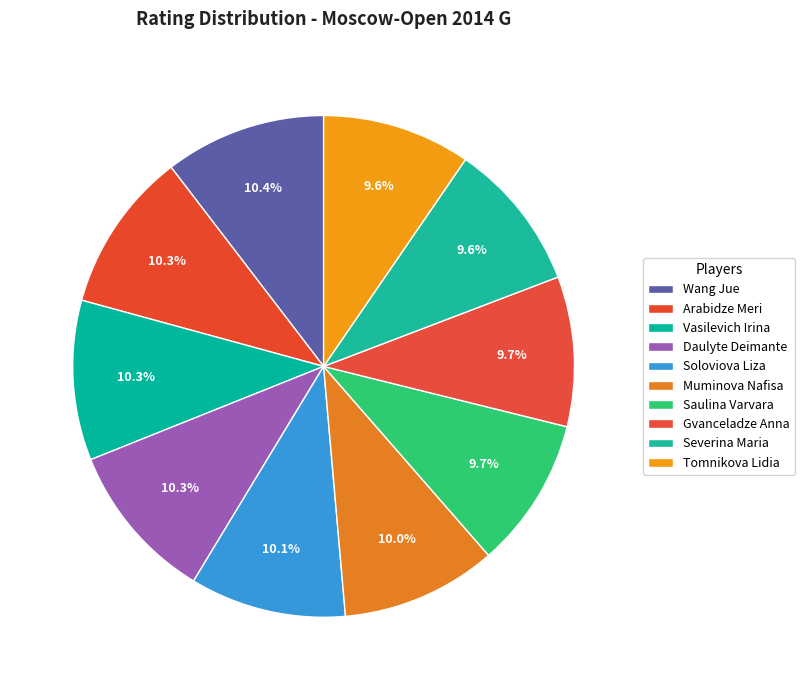

To the nearest percent, what portion does Arabidze Meri represent?

10%